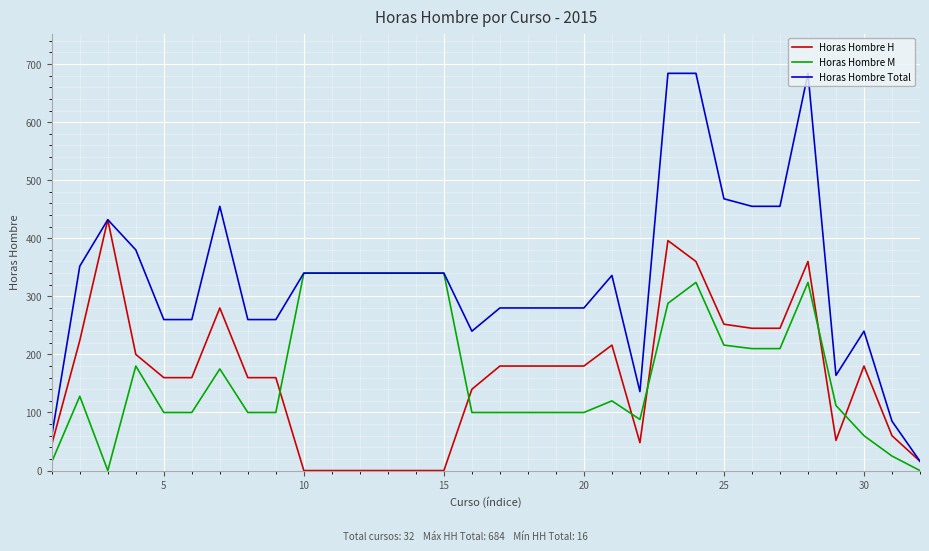

Which series has the largest range (max minus min)?

Horas Hombre Total